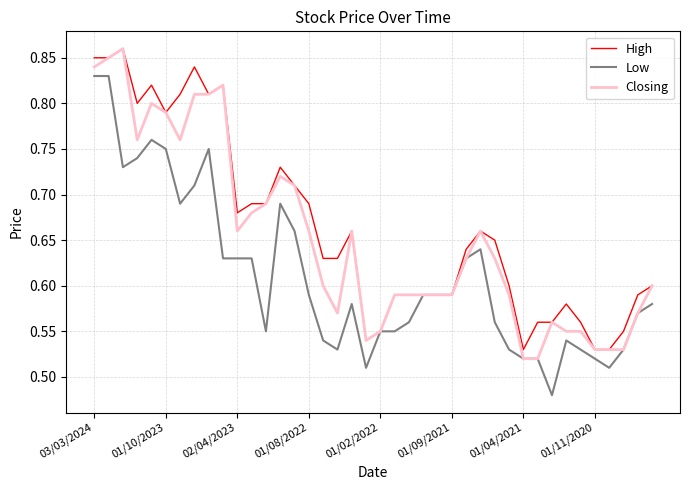

Rank the series by their average value, from highest to lowest.

High, Closing, Low